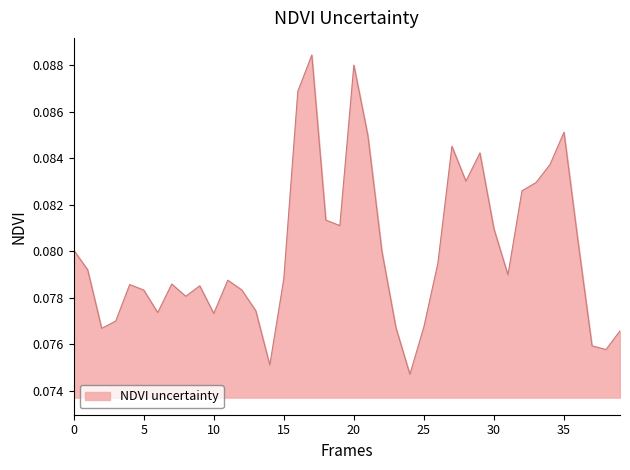

True or false: the data has more than 0 interior local peaks.

True